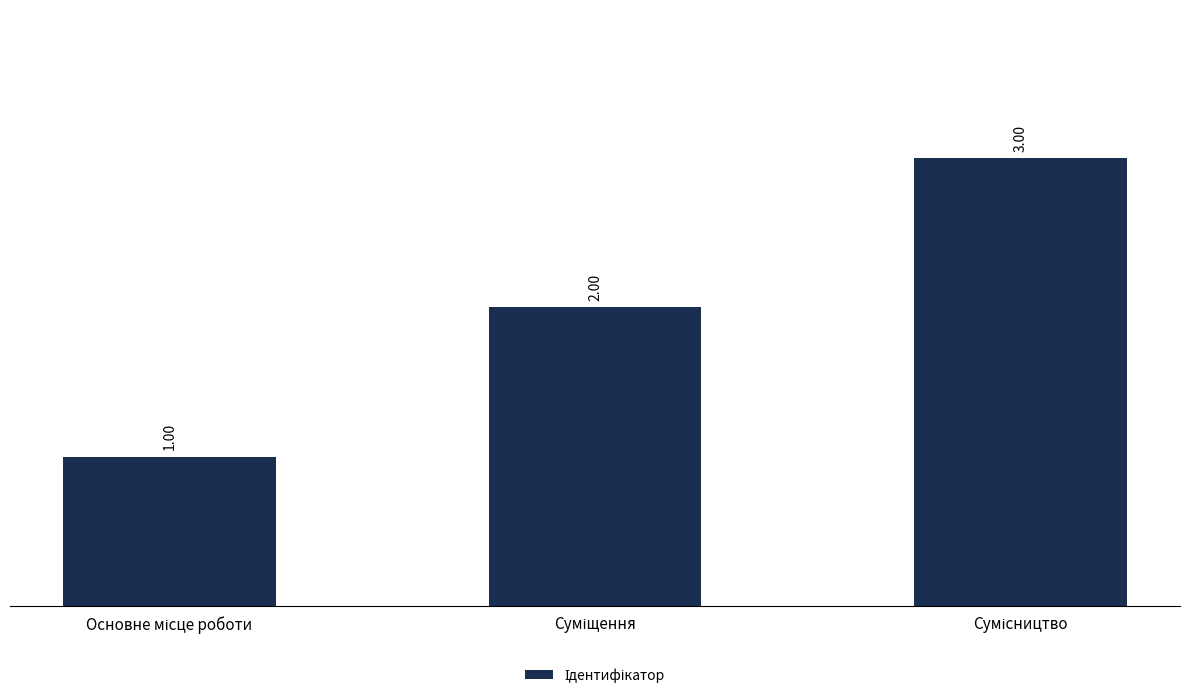

Where is the data nearest to the value 2?

Суміщення